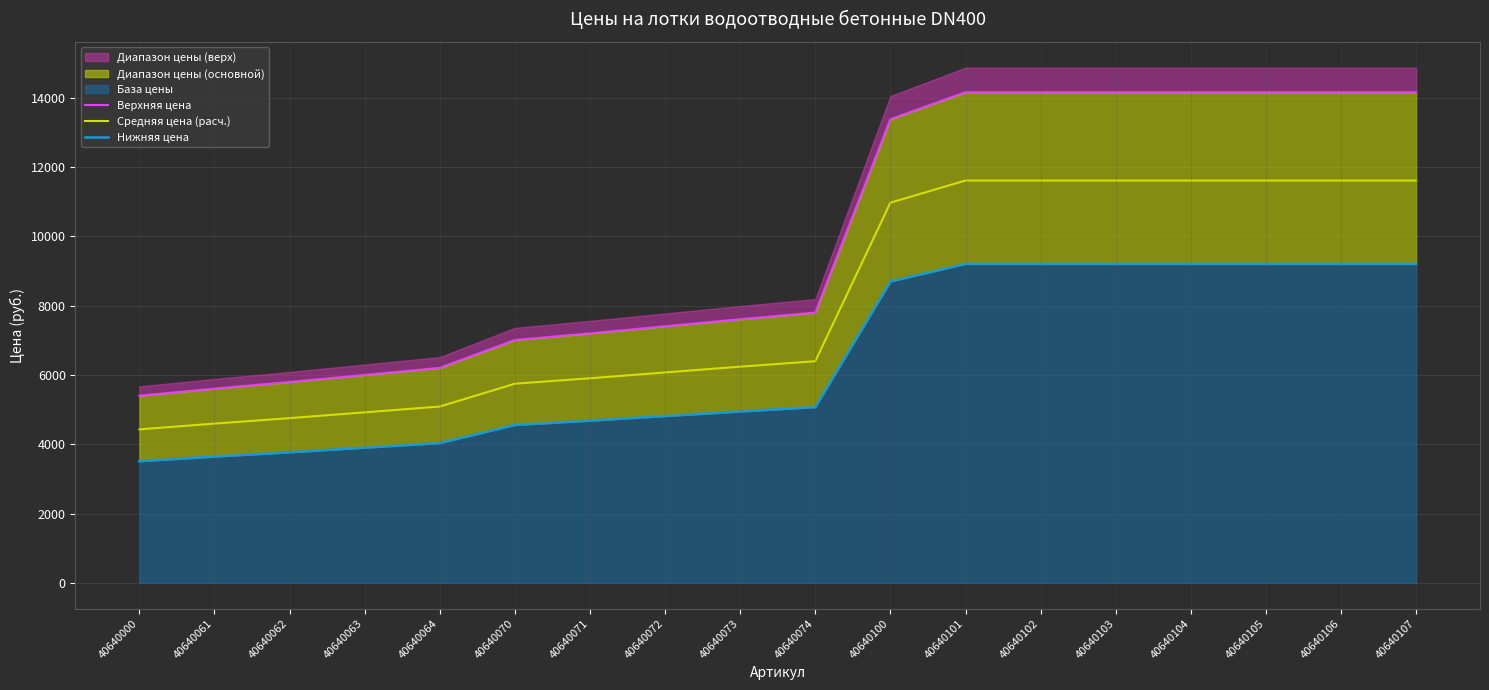

Reading left to right, transcribe all the data shown in this chart.

Верхняя цена: 40640000=5400.0	40640061=5604.0	40640062=5796.0	40640063=6000.0	40640064=6204.0	40640070=7008.0	40640071=7200.0	40640072=7404.0	40640073=7608.0	40640074=7800.0	40640100=13380.0	40640101=14160.0	40640102=14160.0	40640103=14160.0	40640104=14160.0	40640105=14160.0	40640106=14160.0	40640107=14160.0
Средняя цена (расч.): 40640000=4428.0	40640061=4595.3	40640062=4752.7	40640063=4920.0	40640064=5087.3	40640070=5746.6	40640071=5904.0	40640072=6071.3	40640073=6238.6	40640074=6396.0	40640100=10971.6	40640101=11611.2	40640102=11611.2	40640103=11611.2	40640104=11611.2	40640105=11611.2	40640106=11611.2	40640107=11611.2
Нижняя цена: 40640000=3510.0	40640061=3642.6	40640062=3767.4	40640063=3900.0	40640064=4032.6	40640070=4555.2	40640071=4680.0	40640072=4812.6	40640073=4945.2	40640074=5070.0	40640100=8697.0	40640101=9204.0	40640102=9204.0	40640103=9204.0	40640104=9204.0	40640105=9204.0	40640106=9204.0	40640107=9204.0